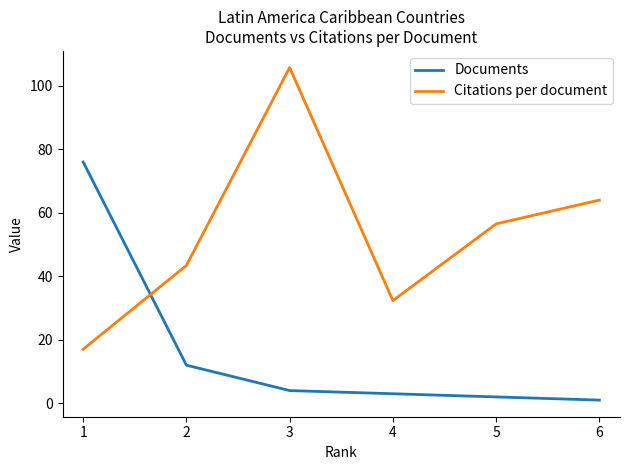

Count the number of categories in the chart.

6